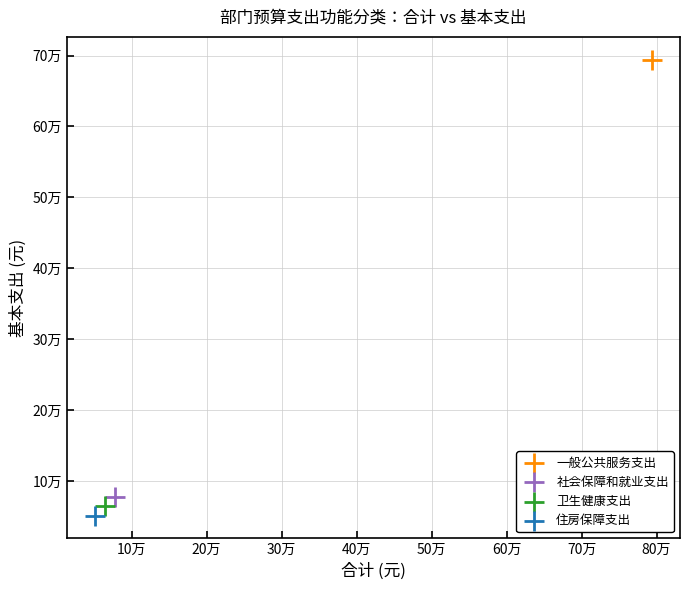

What are all the series names shown in the legend?

一般公共服务支出, 社会保障和就业支出, 卫生健康支出, 住房保障支出